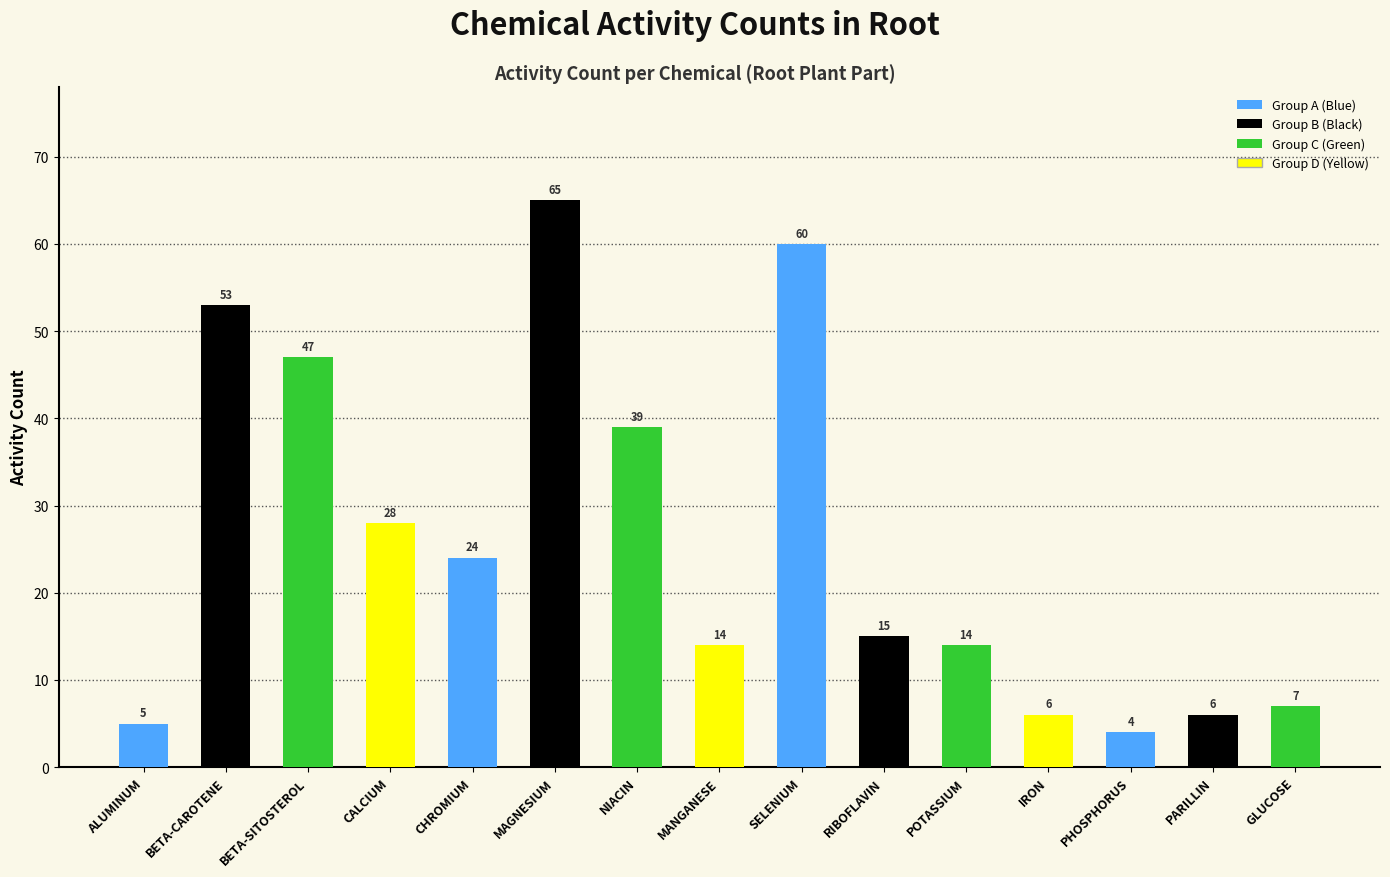

Which label corresponds to the smallest value in the chart?

PHOSPHORUS